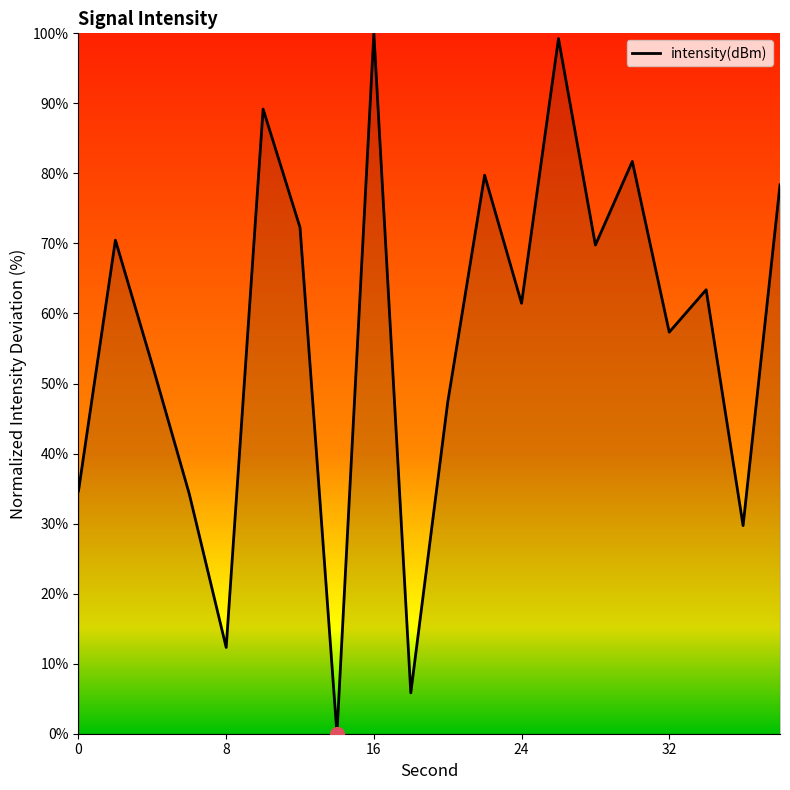

Where is the first local minimum?

8